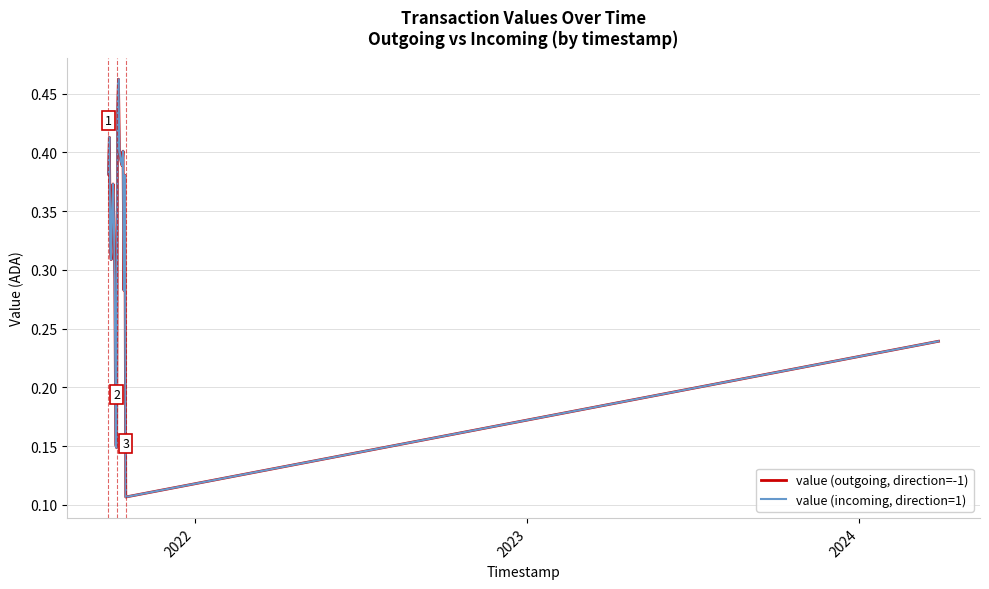

What is the average value of the value (outgoing, direction=-1) series?

0.3